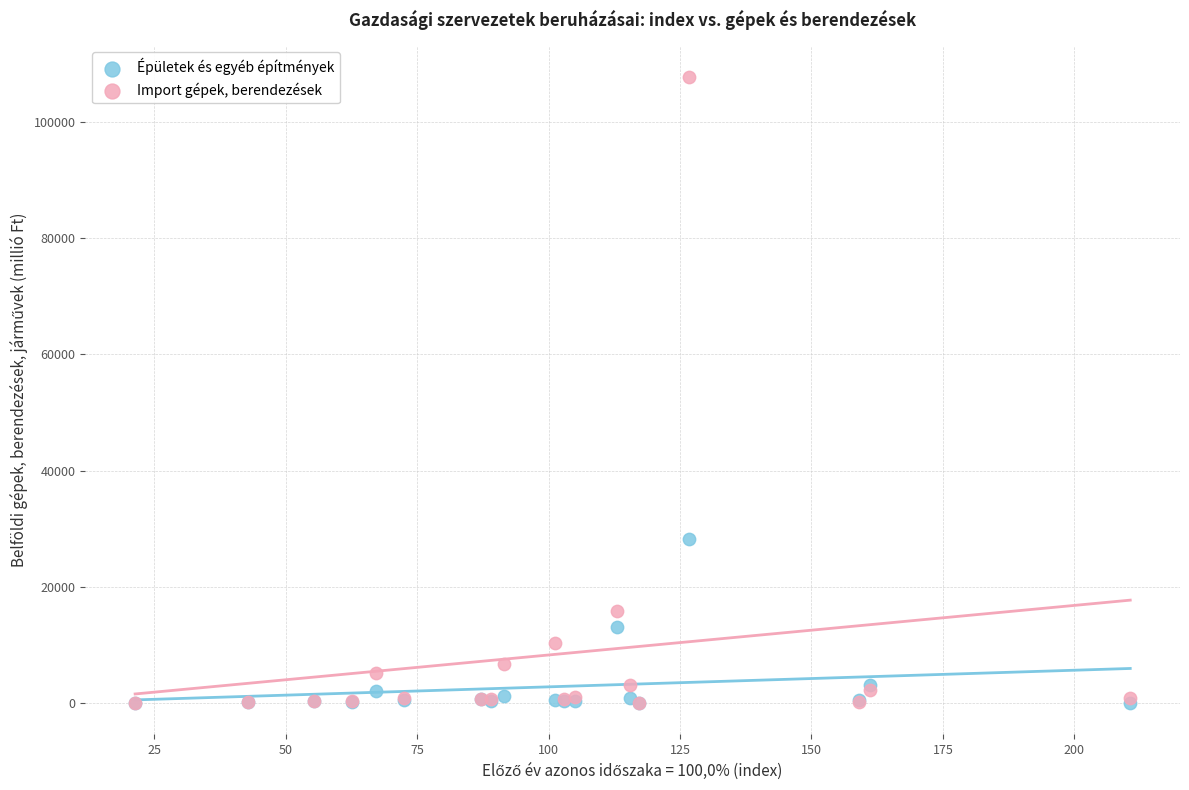

In the Import gépek, berendezések series, what Y value is closest to 53926?

15844.3